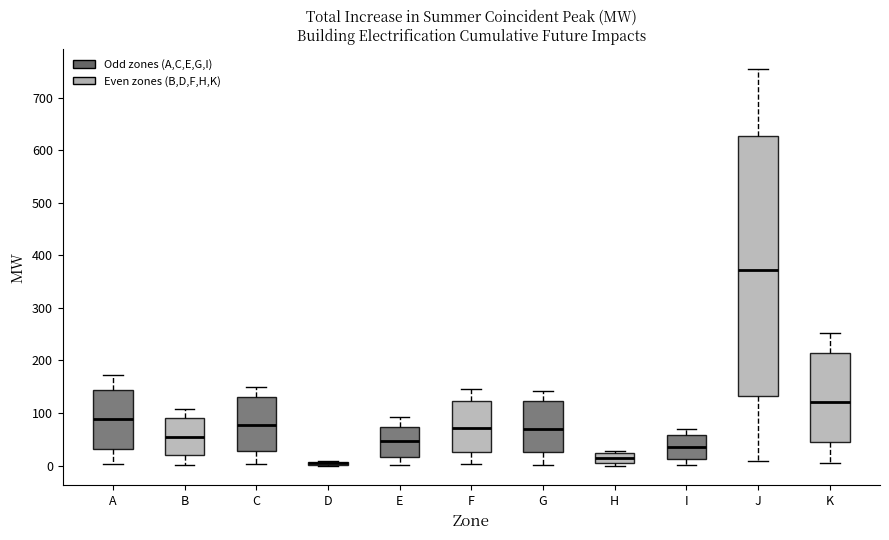

Where does the median line of the box for G sit on the y-axis? The values are not printed on the chart, so give them approximately, as read against the axis.

70